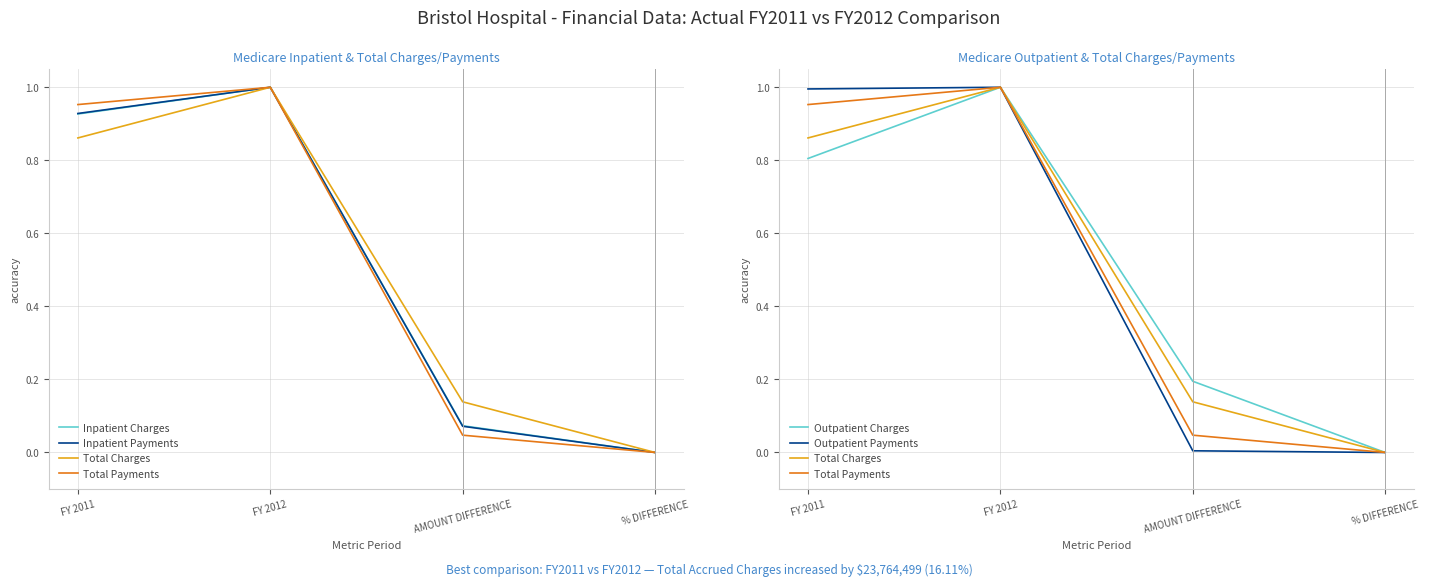

True or false: Inpatient Charges has a value of 0.4 at FY 2012.

False